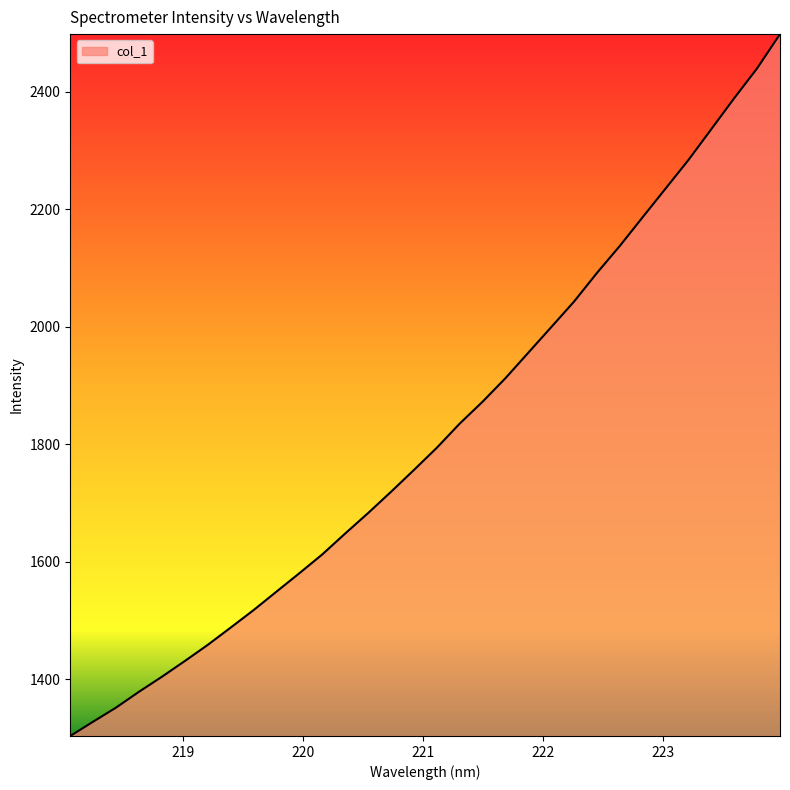

What is the greatest value displayed?

2497.7